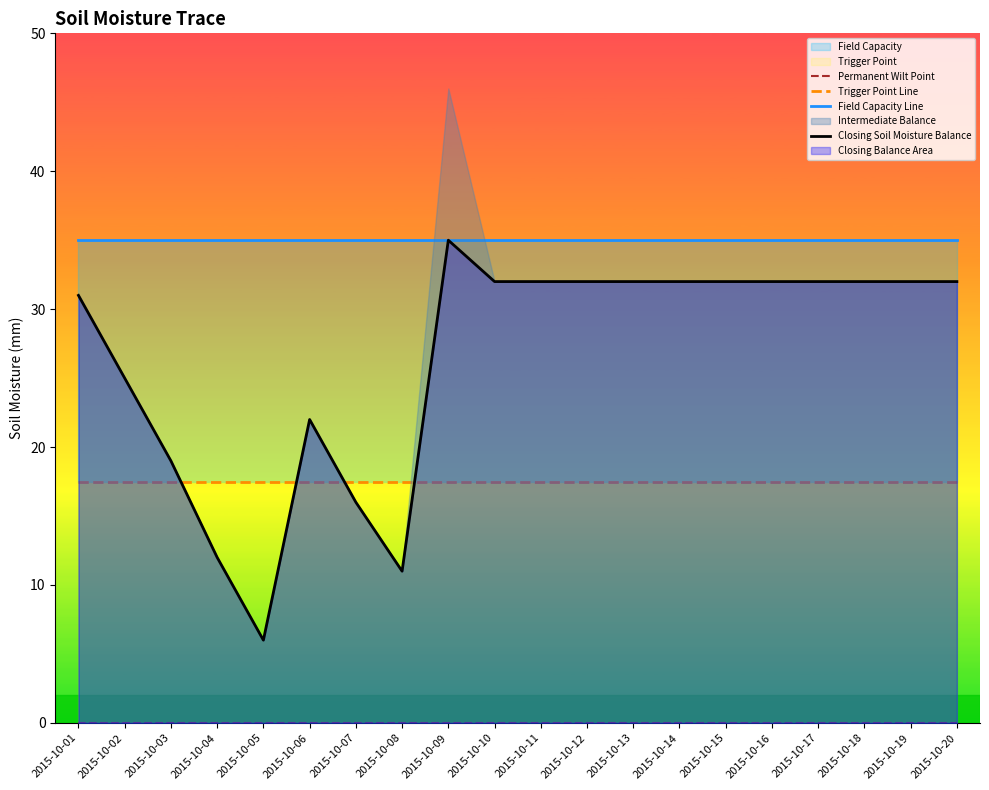

Rank the series by their maximum value, from lowest to highest.

Permanent Wilt Point, Trigger Point Line, Field Capacity Line, Closing Soil Moisture Balance